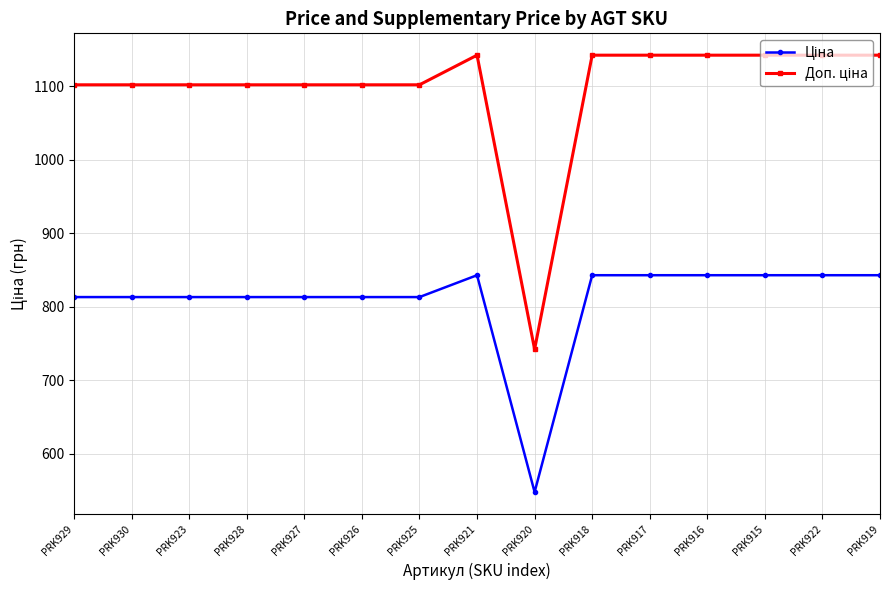

What is the label of the 11th point from the right?

PRK927